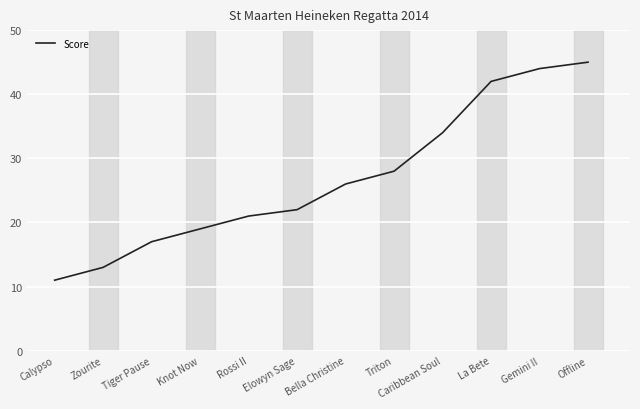

The value at Zourite is 13. True or false?

True